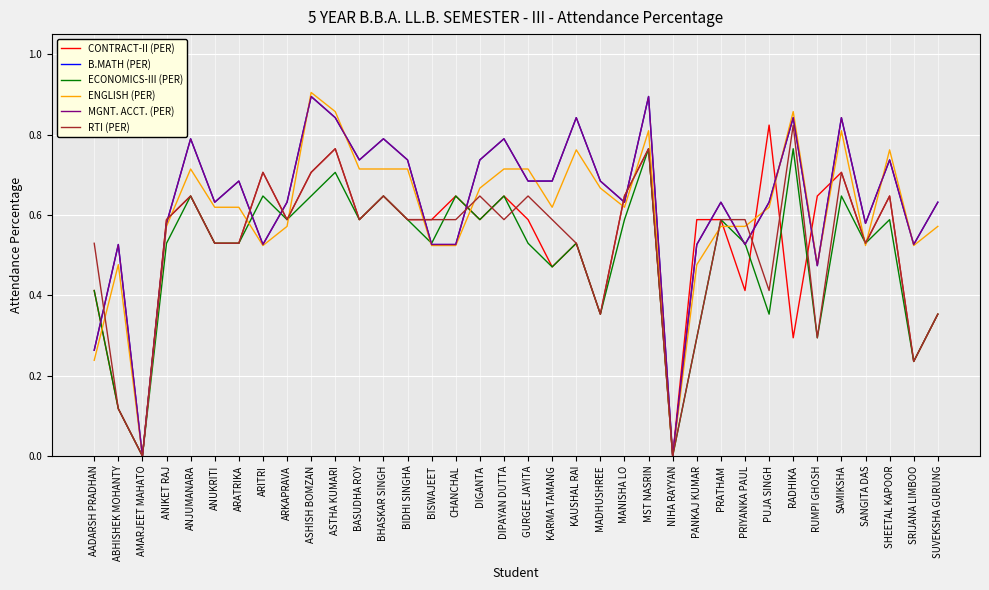

Where do RTI (PER) and ECONOMICS-III (PER) first cross each other?

BISWAJEET and CHANCHAL